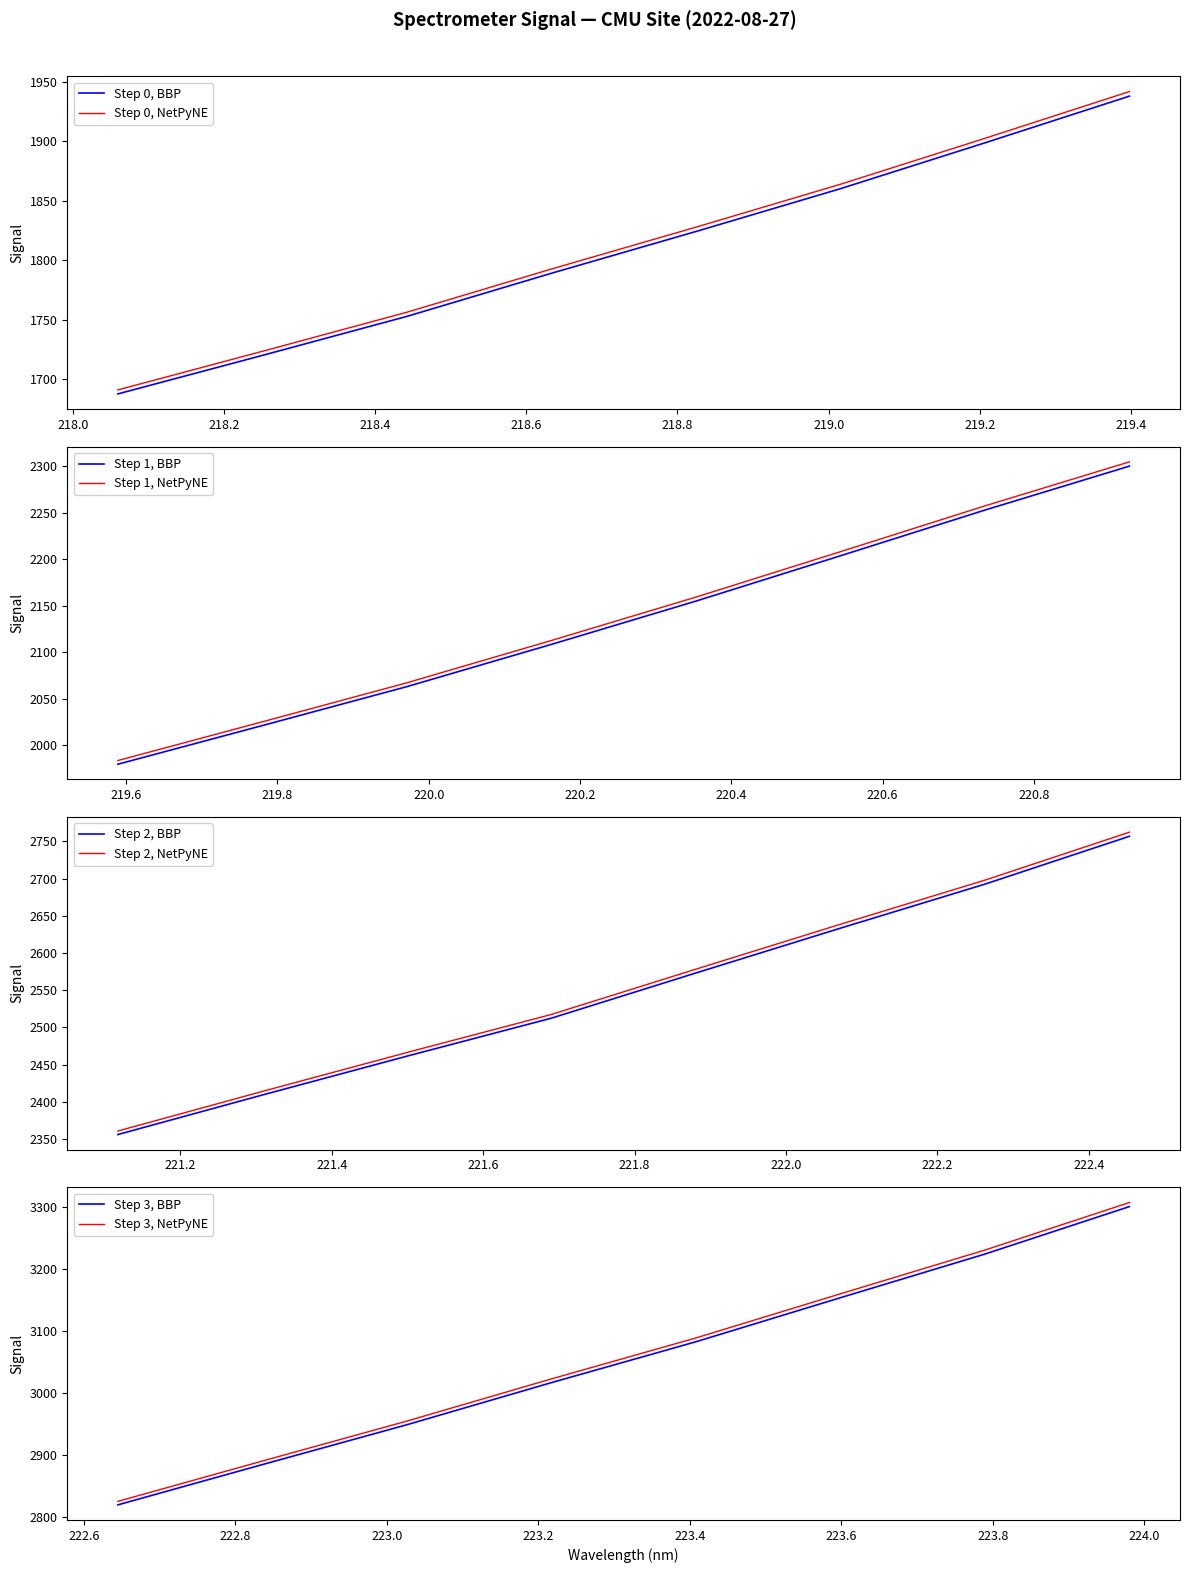

What is the change in value from 1 to 19?

+792.6